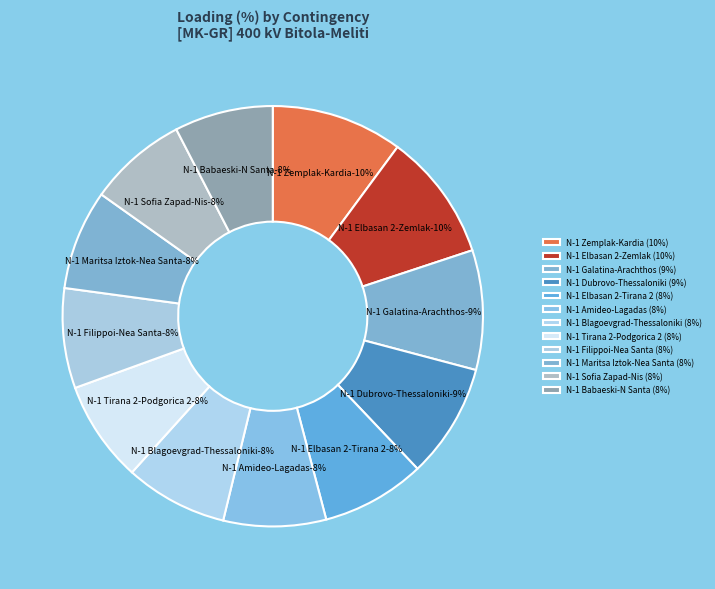

What percentage is the N-1 400 kV Galatina-Arachthos slice, to the nearest percent?

9%